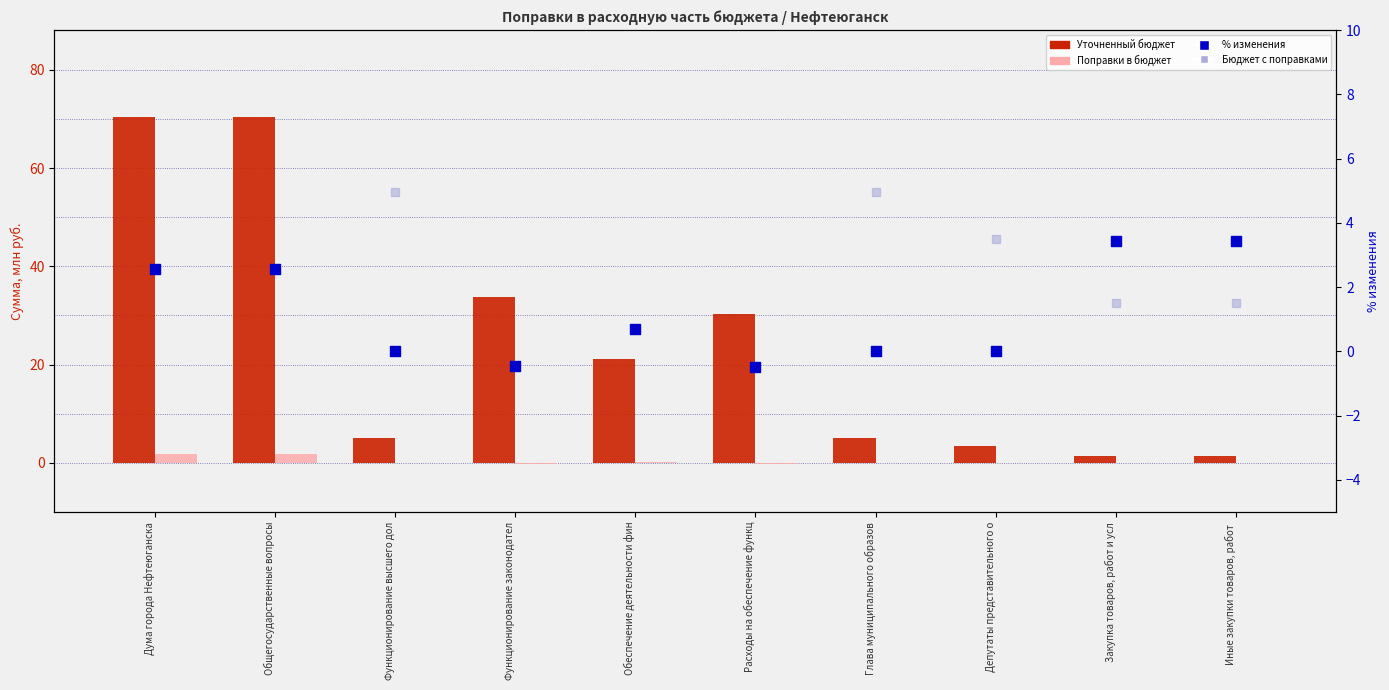

What is the total value across all series at Функционирование высшего дол?

9.9